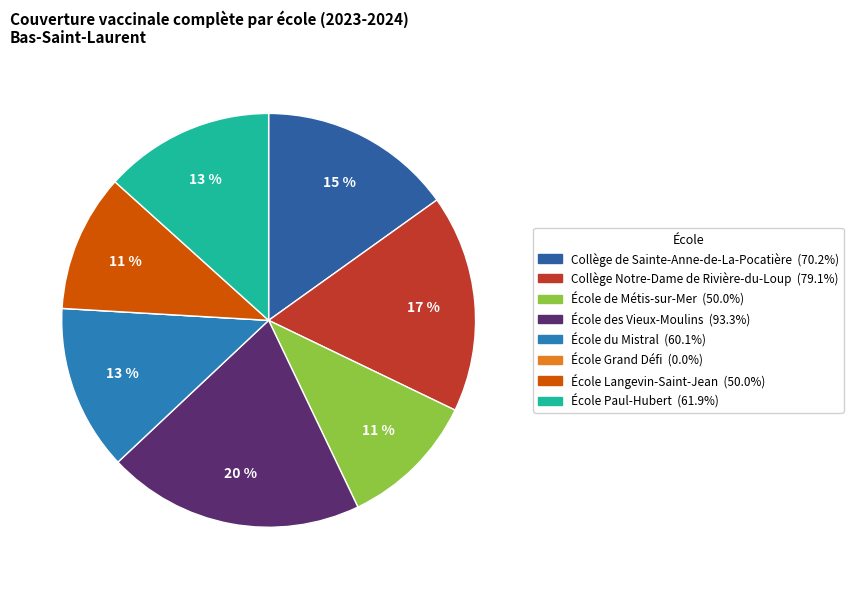

Which category has the smallest portion of the pie?

École Grand Défi